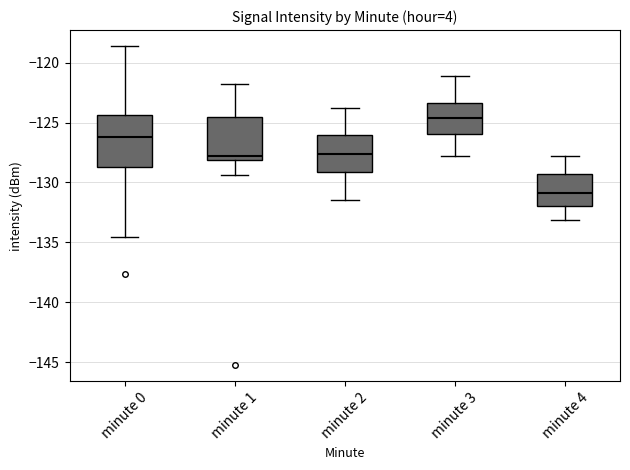

Where does the lower whisker of the box for minute 3 end on the y-axis? The values are not printed on the chart, so give them approximately, as read against the axis.

-128.0